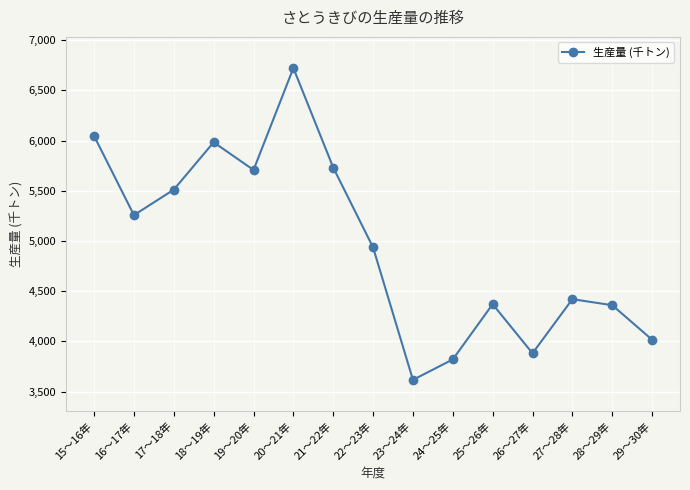

True or false: the data shows 10079 at 18～19年.

False